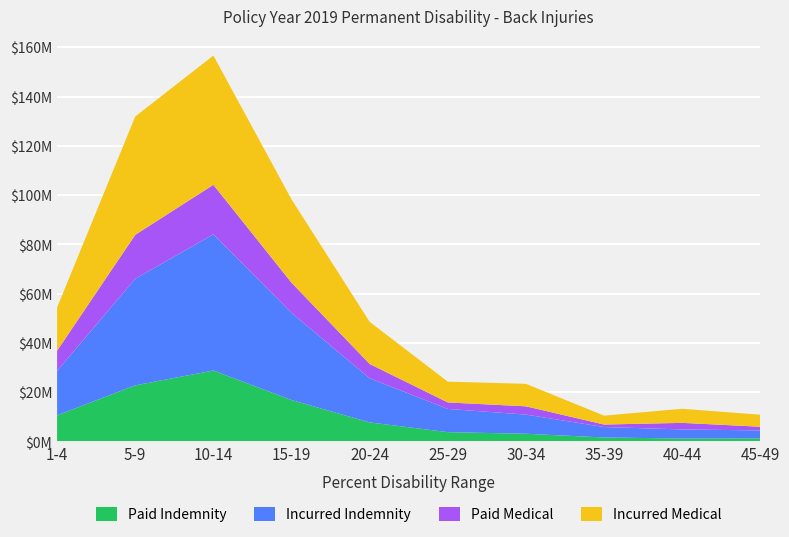

Reading right to left, what are all the values shown in this chart?

Paid Indemnity: 1280991	1194512	1616716	3127827	3776083	7736904	16812069	28796903	22775053	10625156
Incurred Indemnity: 3198605	3688643	4237818	7781349	9431012	17923413	35386176	55289315	43301493	18027655
Paid Medical: 1502774	2669643	1018898	3361727	2634337	5808103	12255585	20107930	17809605	8202931
Incurred Medical: 4875264	5718516	3603797	9124708	8439509	17092253	33822299	52466029	48032725	17534197